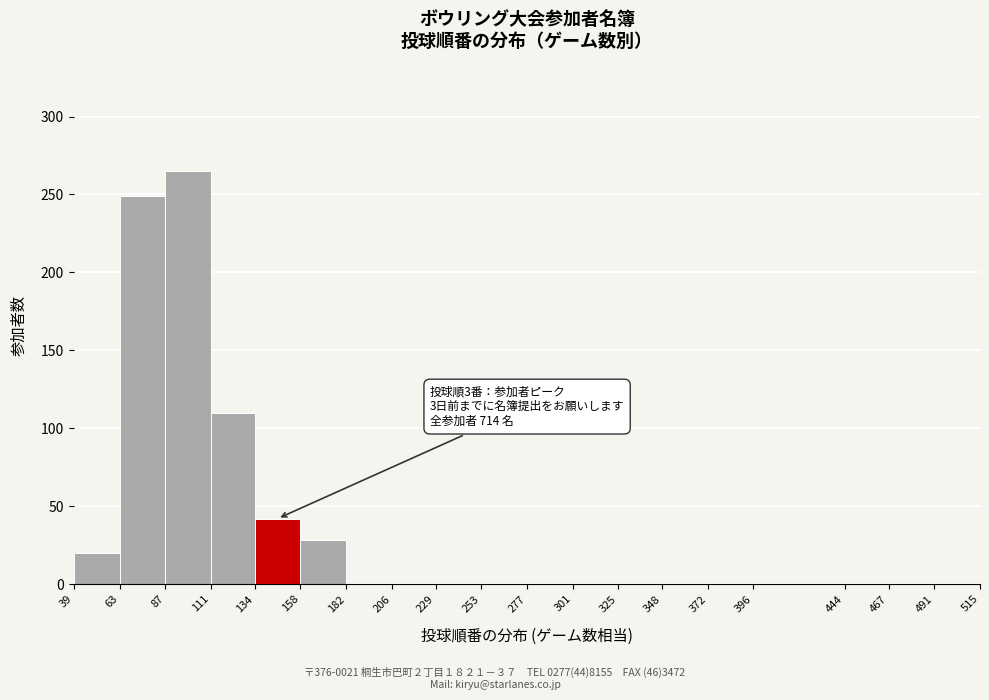

Over which range of the x-axis is the bar tallest?

87 to 111